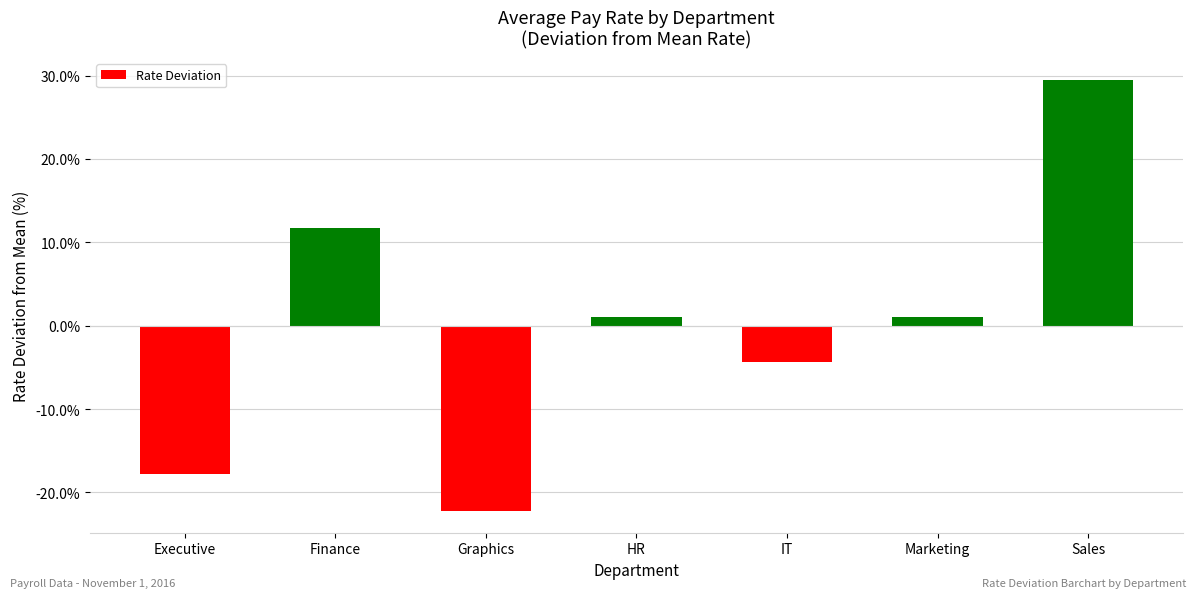

What is the sum of the values at Executive and IT?

-22.1